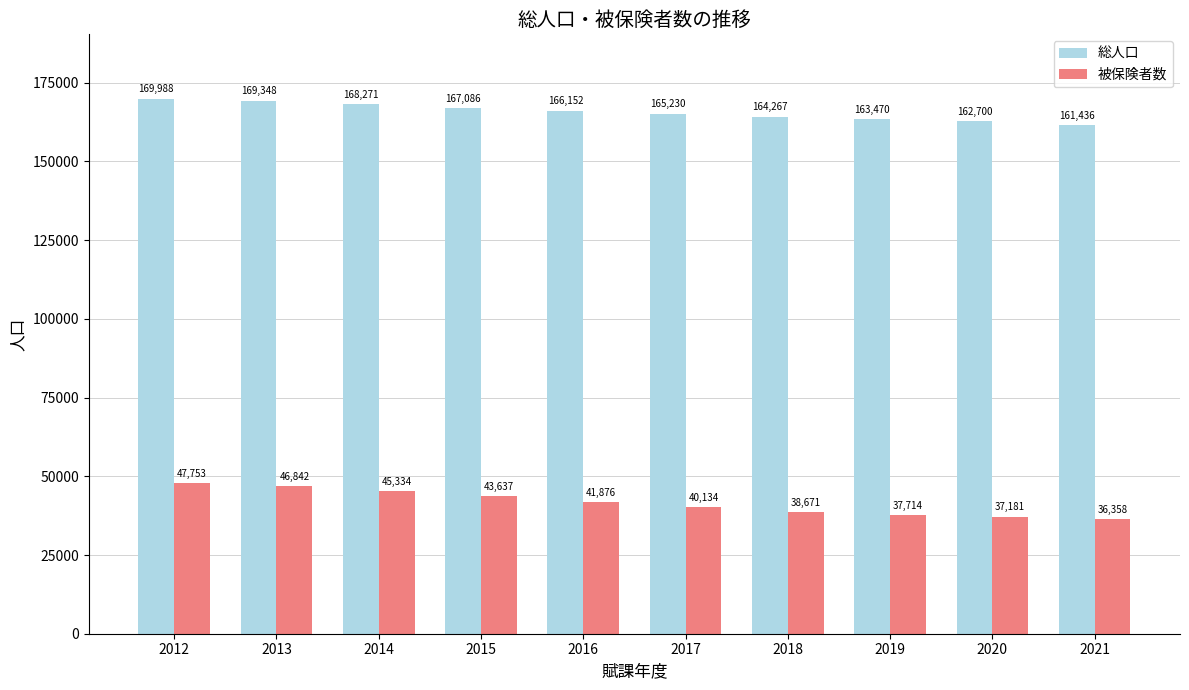

Reading right to left, what are all the values shown in this chart?

総人口: 2021=161436	2020=162700	2019=163470	2018=164267	2017=165230	2016=166152	2015=167086	2014=168271	2013=169348	2012=169988
被保険者数: 2021=36358	2020=37181	2019=37714	2018=38671	2017=40134	2016=41876	2015=43637	2014=45334	2013=46842	2012=47753